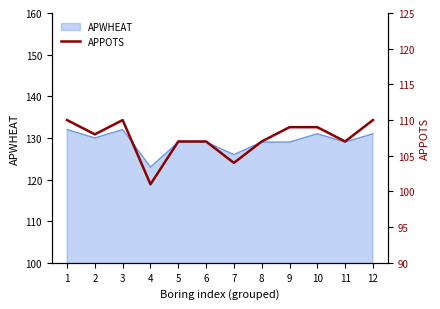

How many points are higher than both their immediate neighbors (excluding endpoints)?

1